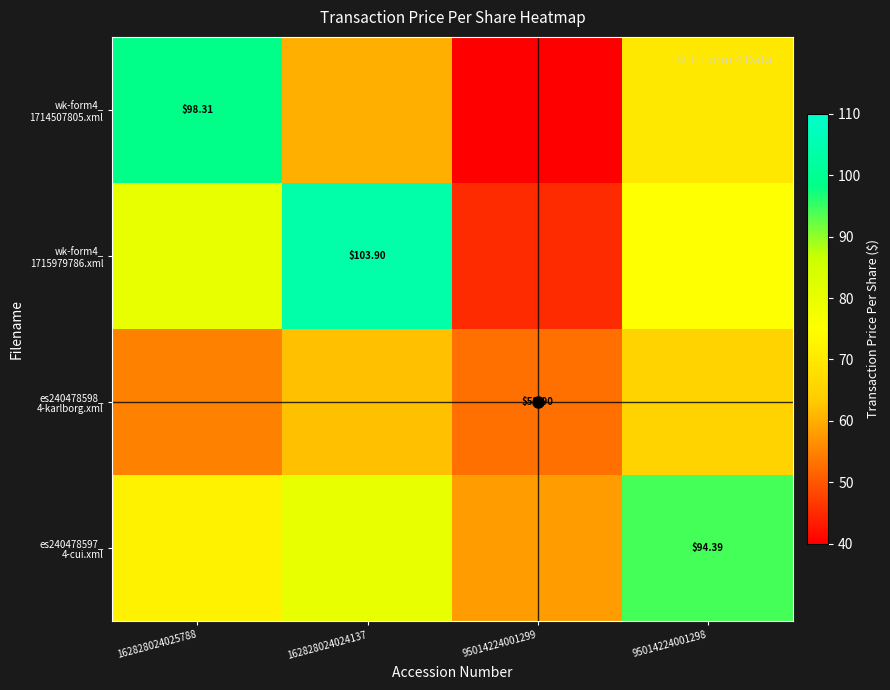

Is the value of es240478598_ 4-karlborg.xml at 162828024025788 greater than the value of es240478597_ 4-cui.xml at 162828024025788?

No